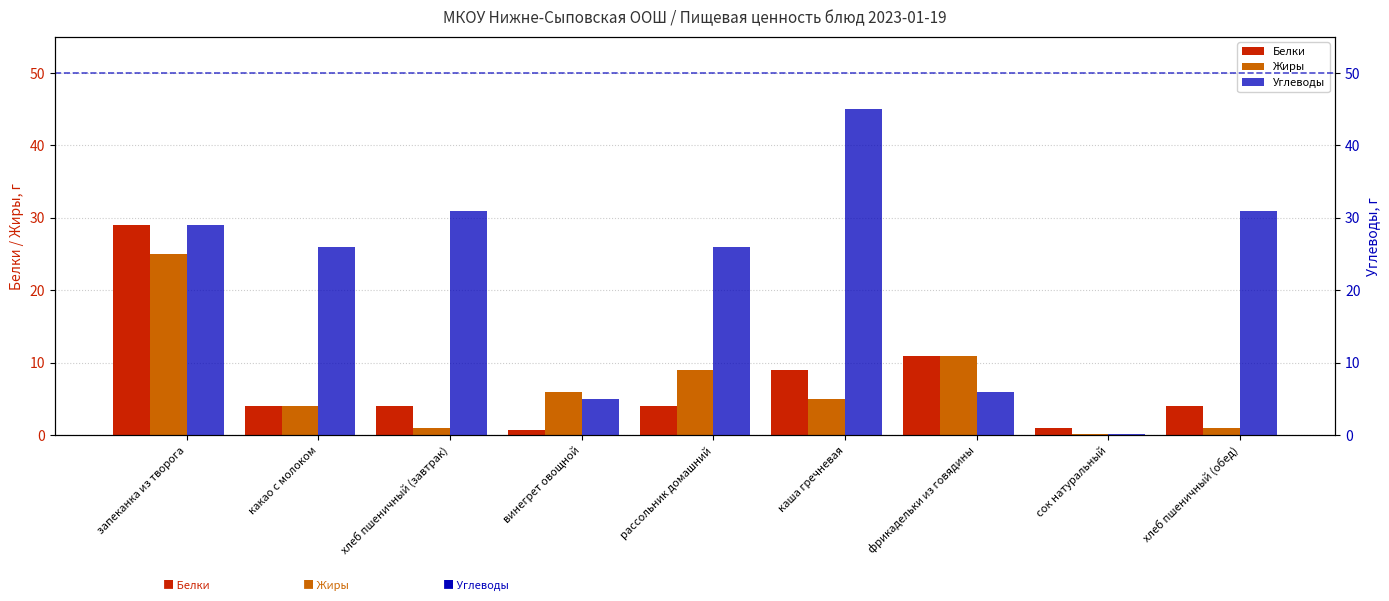

Reading left to right, transcribe all the data shown in this chart.

Белки: 29.0	4.0	4.0	0.8	4.0	9.0	11.0	1.0	4.0
Жиры: 25.0	4.0	1.0	6.0	9.0	5.0	11.0	0.2	1.0
Углеводы: 29.0	26.0	31.0	5.0	26.0	45.0	6.0	0.2	31.0